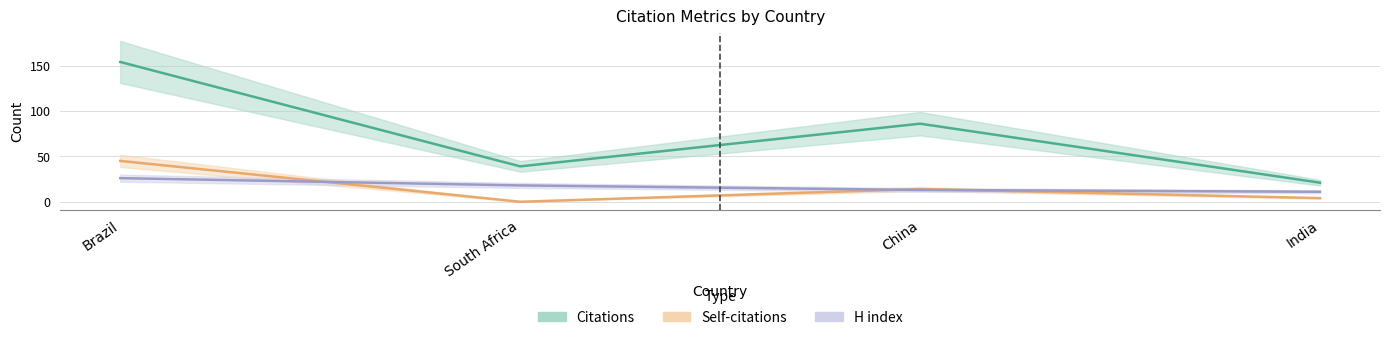

Rank the categories by H index value from highest to lowest.

Brazil, South Africa, China, India